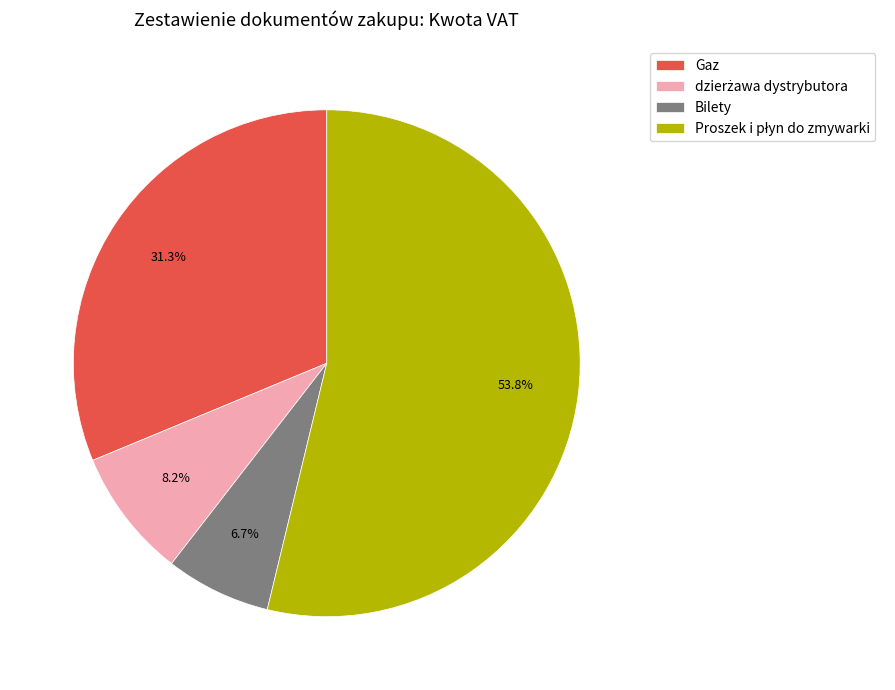

To the nearest percent, what is the average slice percentage?

25%